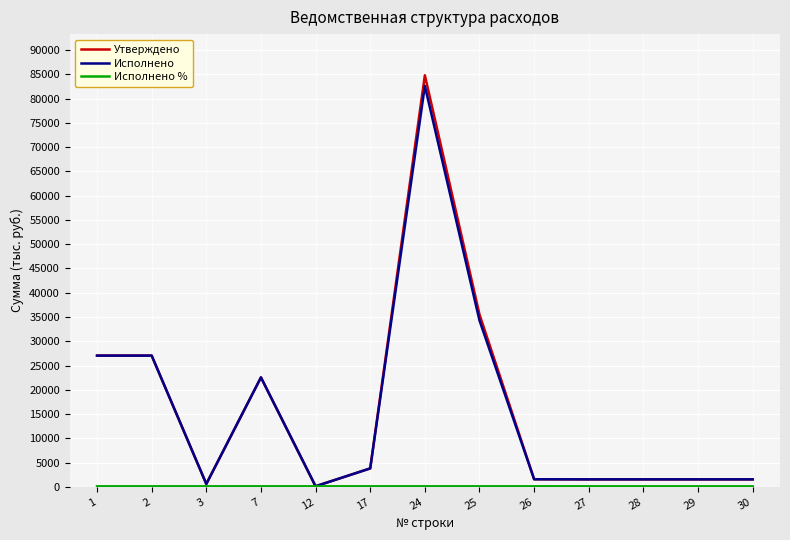

At which category does Утверждено reach its first local valley?

3